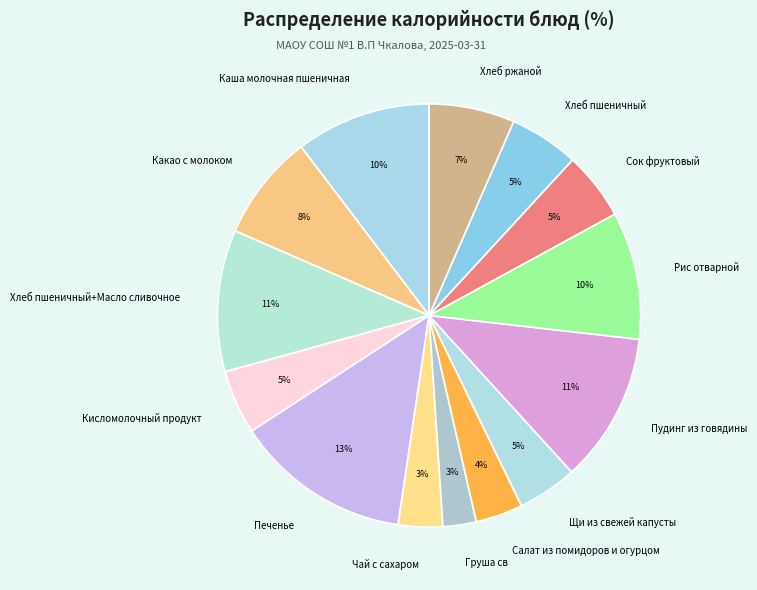

How many segments does this pie chart have?

14